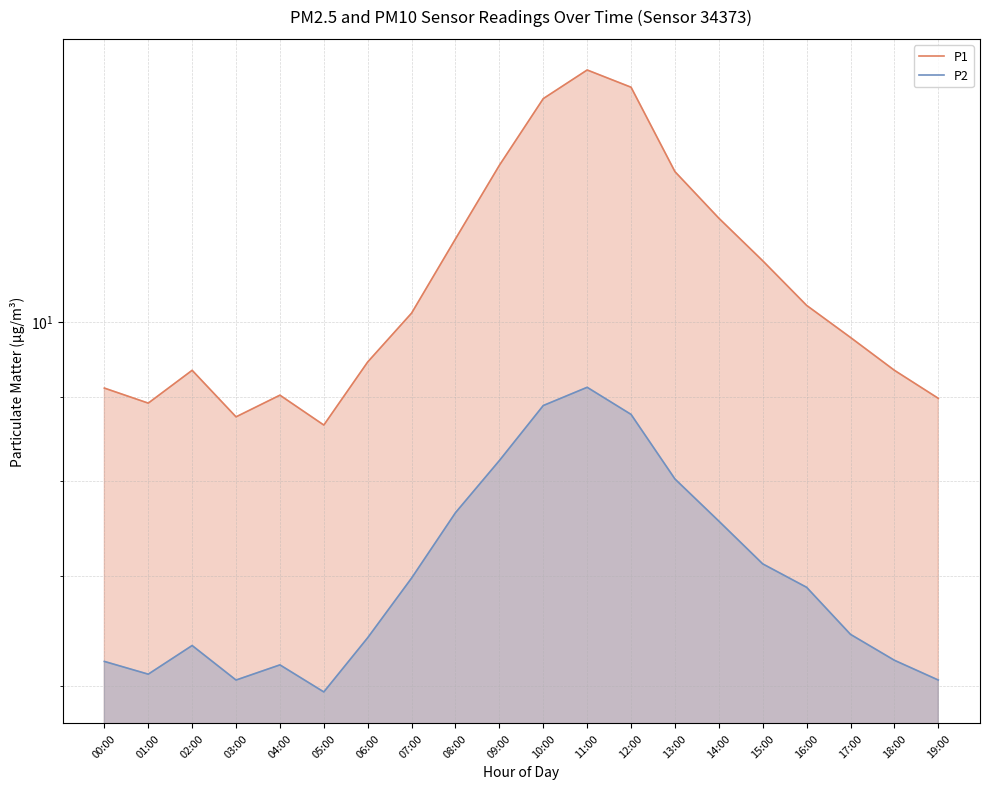

What is the difference between the second highest and minimum values in the P1 series?

5.2